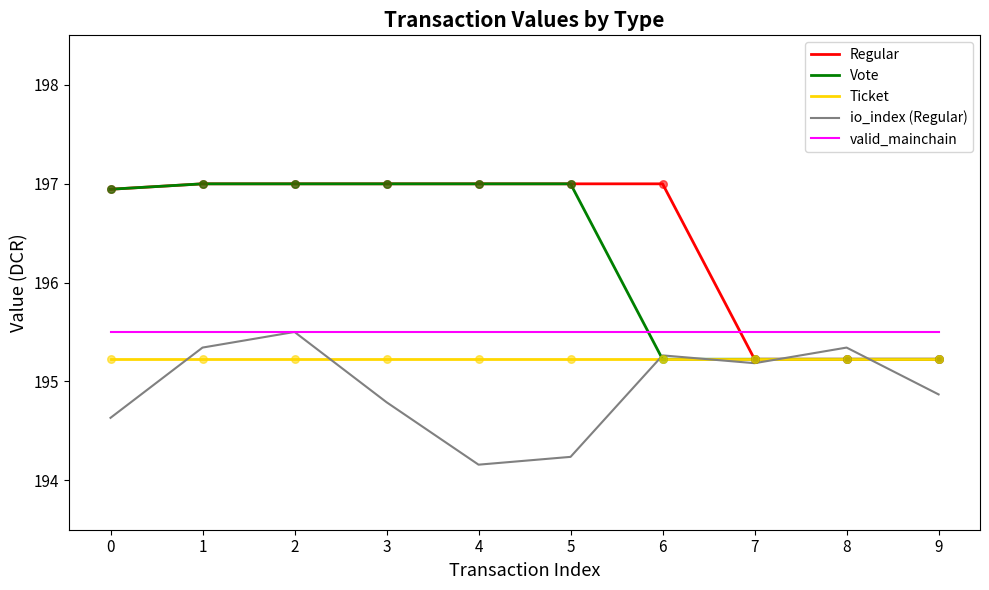

What is the difference between the highest and lowest values at 6?

1.8